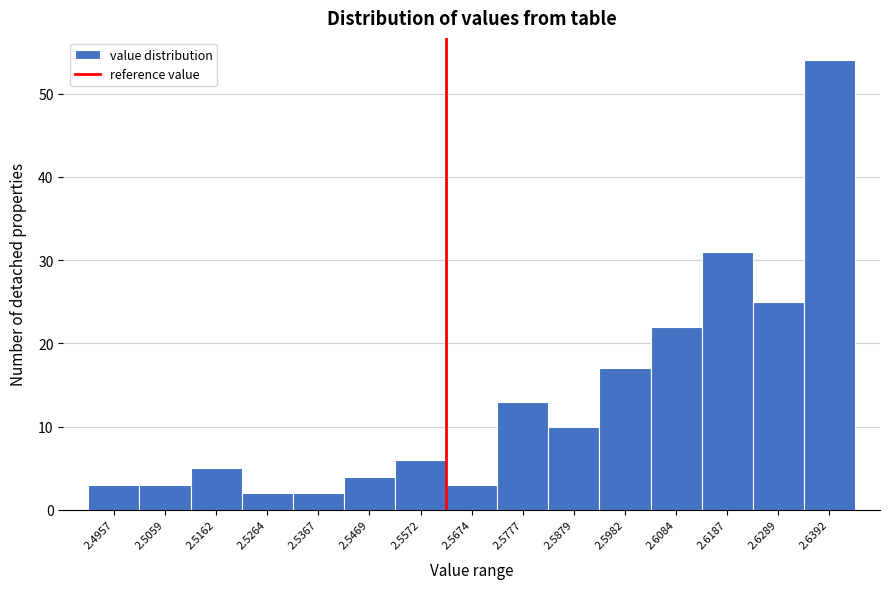

Reading left to right, what are all the values shown in this chart?

2.4957=3	2.5059=3	2.5162=5	2.5264=2	2.5367=2	2.5469=4	2.5572=6	2.5674=3	2.5777=13	2.5879=10	2.5982=17	2.6084=22	2.6187=31	2.6289=25	2.6392=54